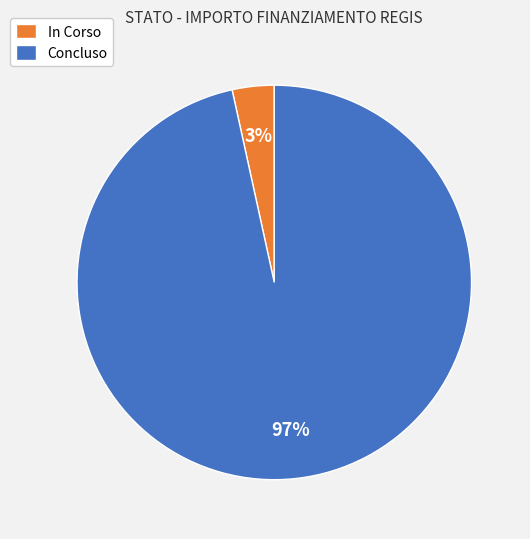

Combined, do In Corso and Concluso account for over 50%?

Yes